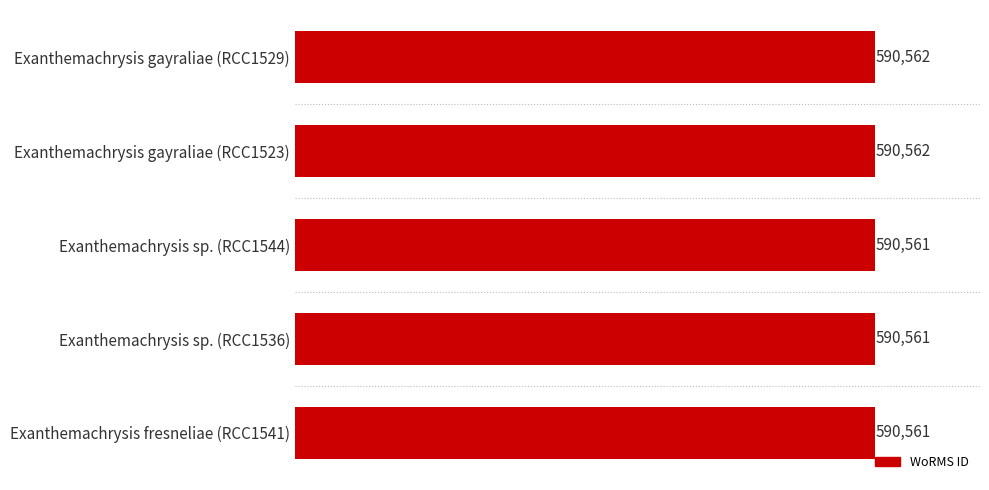

What value does the data have at Exanthemachrysis fresneliae (RCC1541)?

590561